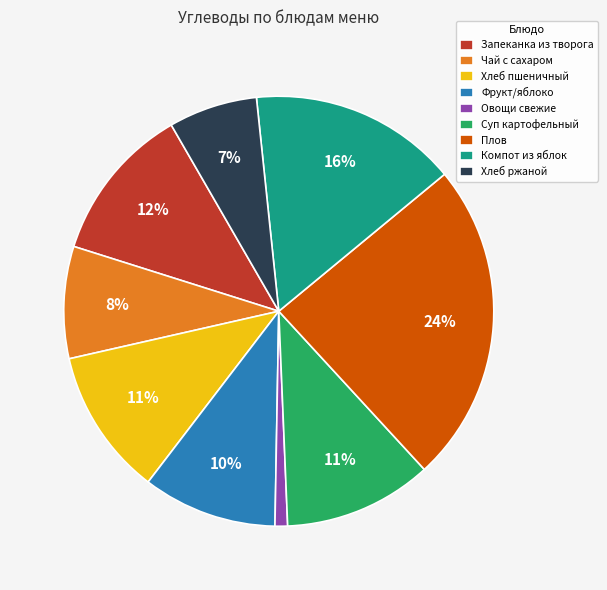

Is the sum of Суп картофельный and Хлеб ржаной greater than half?

No